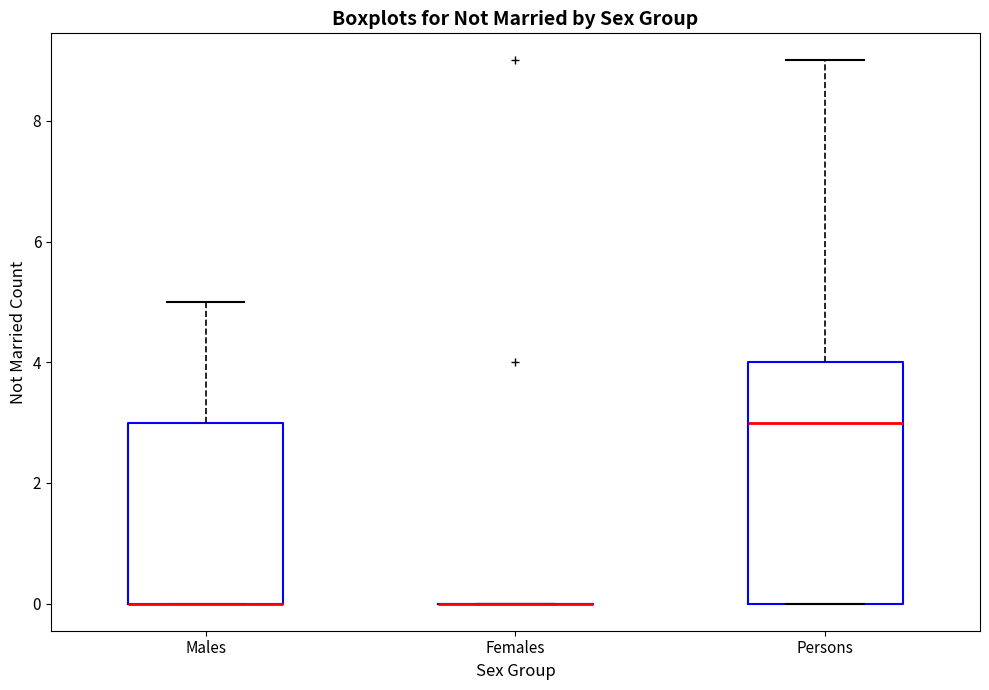

Reading left to right, read every box against the y-axis: the position of its median line, the range the box covers, and the ends of its whiskers. The values are not printed on the chart, so give them approximately, as read against the axis.

Males: median 0 (drawn on the box's lower edge), box 0 to 3, whiskers 0 to 5
Females: box collapsed to a line at 0, whiskers 0 to 0
Persons: median 3, box 0 to 4, whiskers 0 to 9